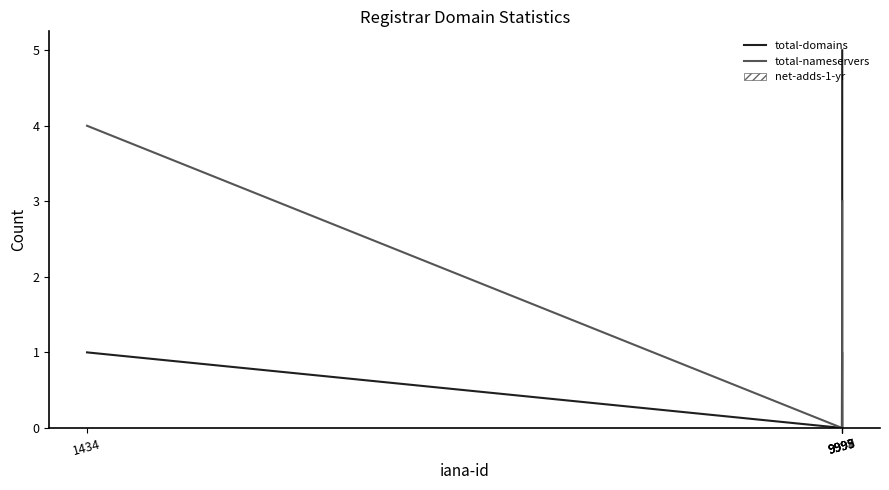

Rank the series by their maximum value, from highest to lowest.

total-domains, total-nameservers